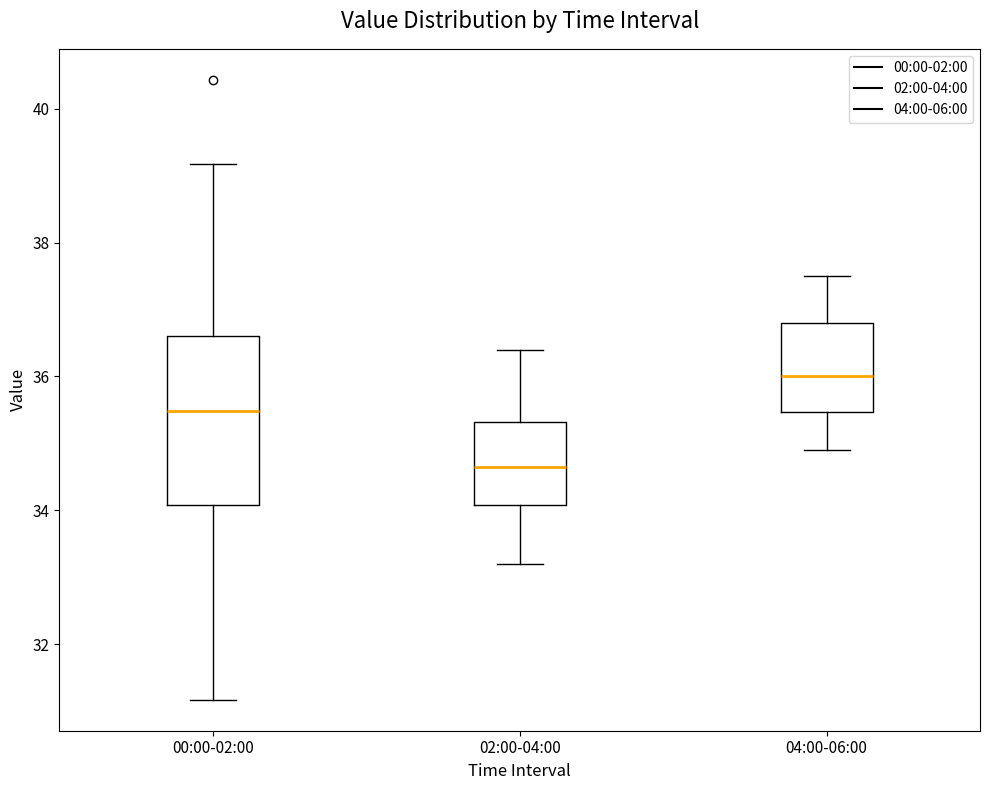

Where does the upper whisker of the box for 02:00-04:00 end on the y-axis? The values are not printed on the chart, so give them approximately, as read against the axis.

36.4